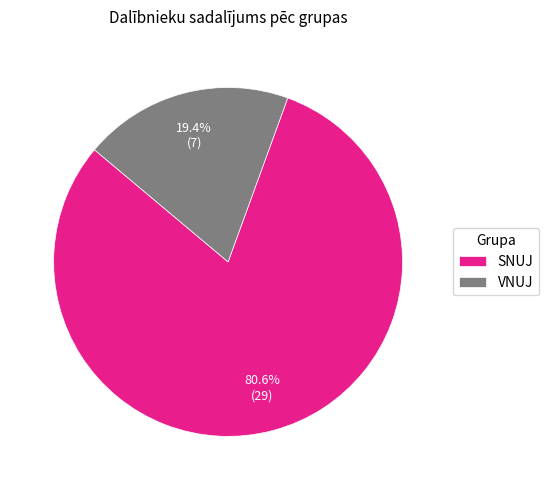

Count the number of slices in the pie.

2